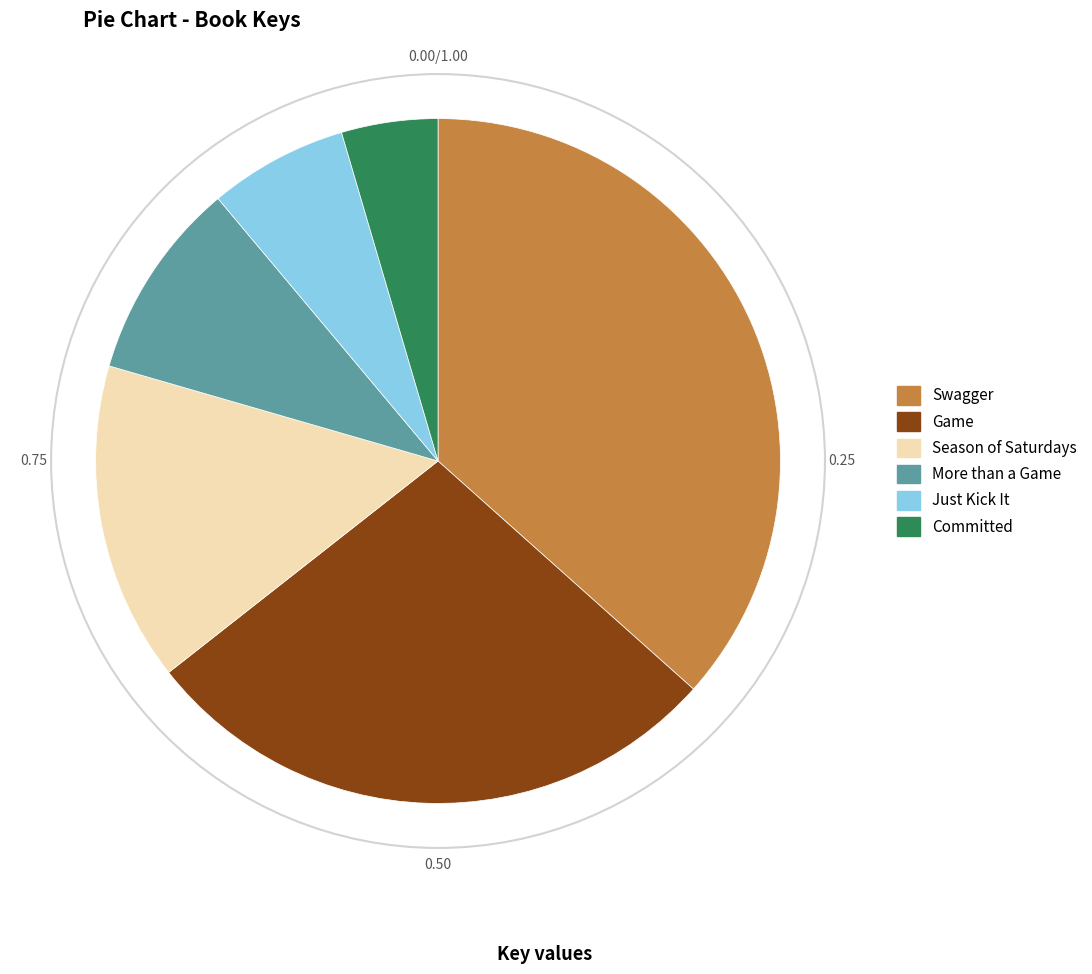

Is it true that Swagger is 37% of the pie?

True